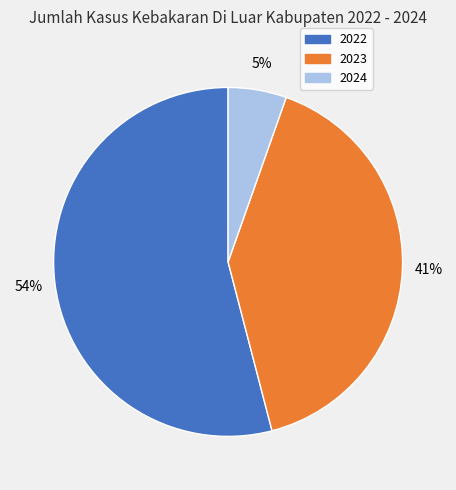

Is the sum of 2024 and 2023 greater than half?

No